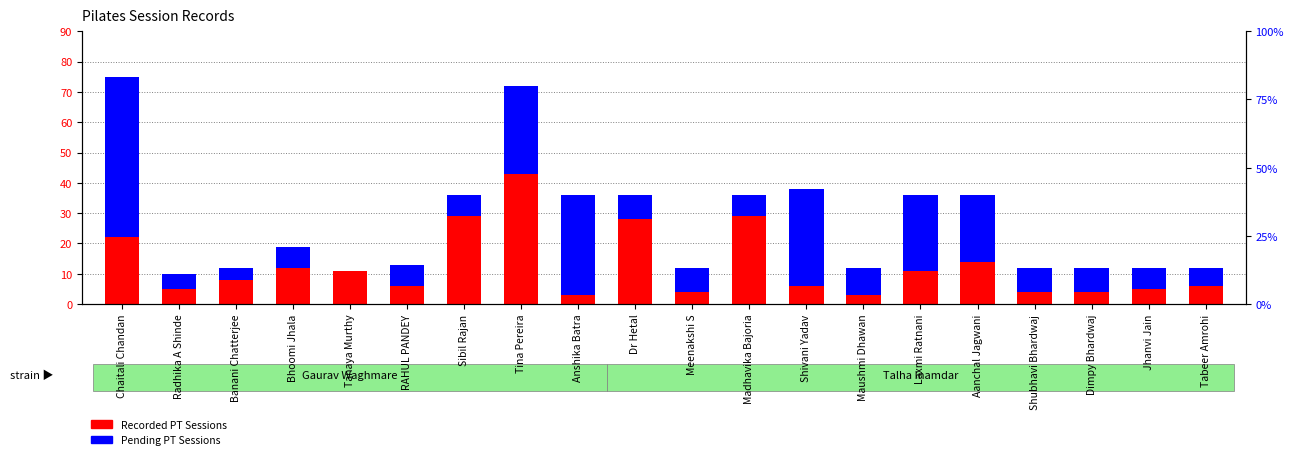

Reading left to right, transcribe all the data shown in this chart.

Recorded PT Sessions: 22	5	8	12	11	6	29	43	3	28	4	29	6	3	11	14	4	4	5	6
Pending PT Sessions: 53	5	4	7	0	7	7	29	33	8	8	7	32	9	25	22	8	8	7	6